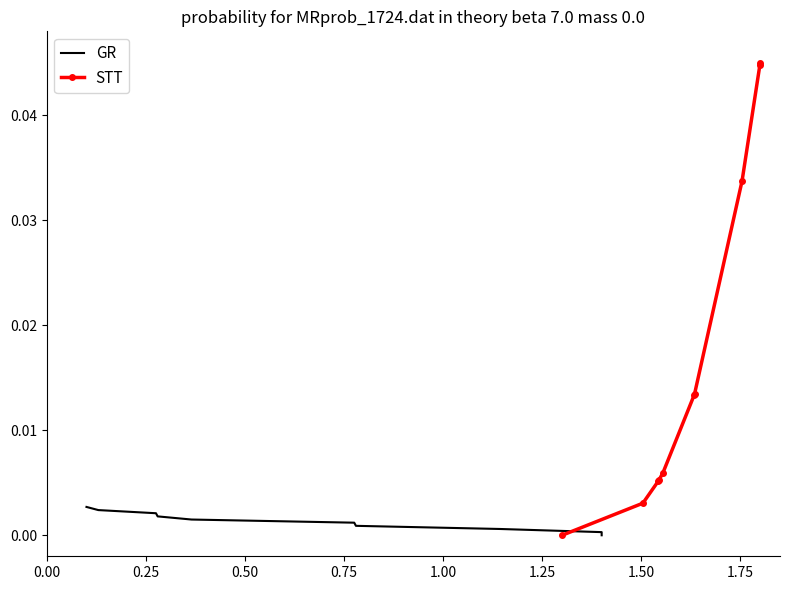

At 1.00, list the series in order from smallest to largest.

GR, STT